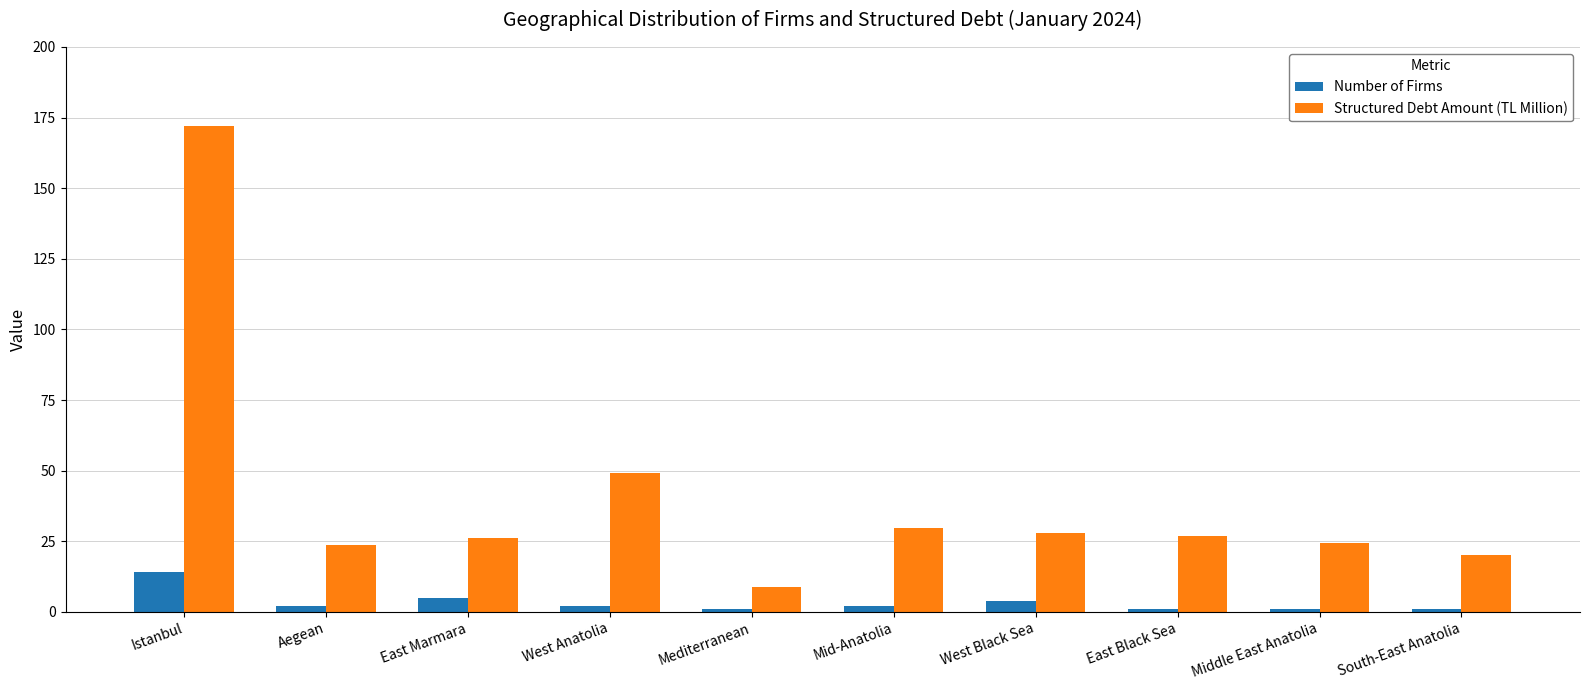

List the series in order of their peak value, highest first.

Structured Debt Amount (TL Million), Number of Firms